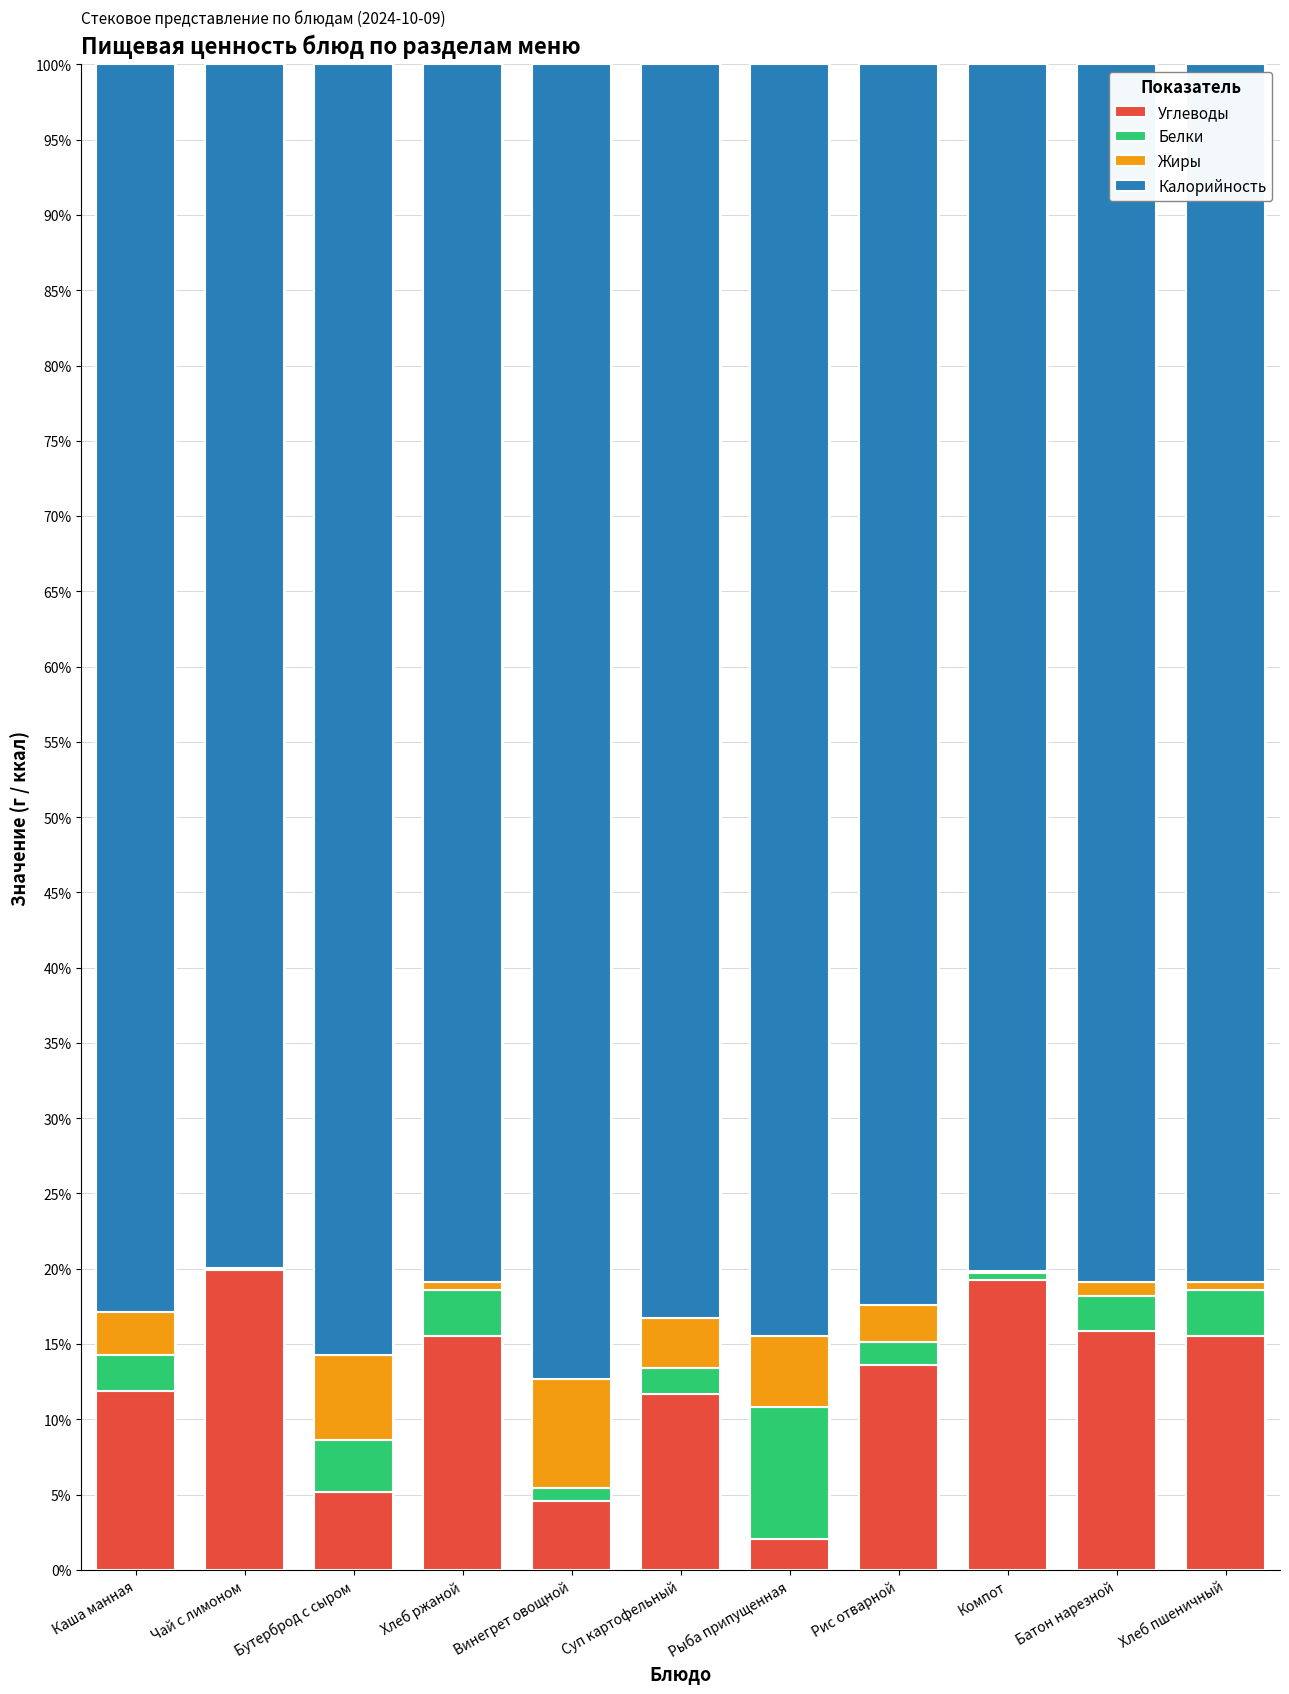

What is the maximum value for Углеводы?

19.9